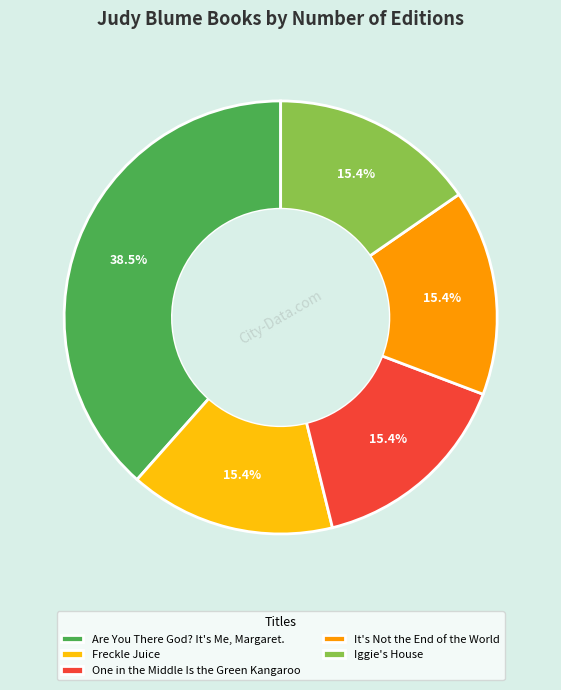

Is the sum of Freckle Juice and Are You There God? It's Me, Margaret. greater than half?

Yes